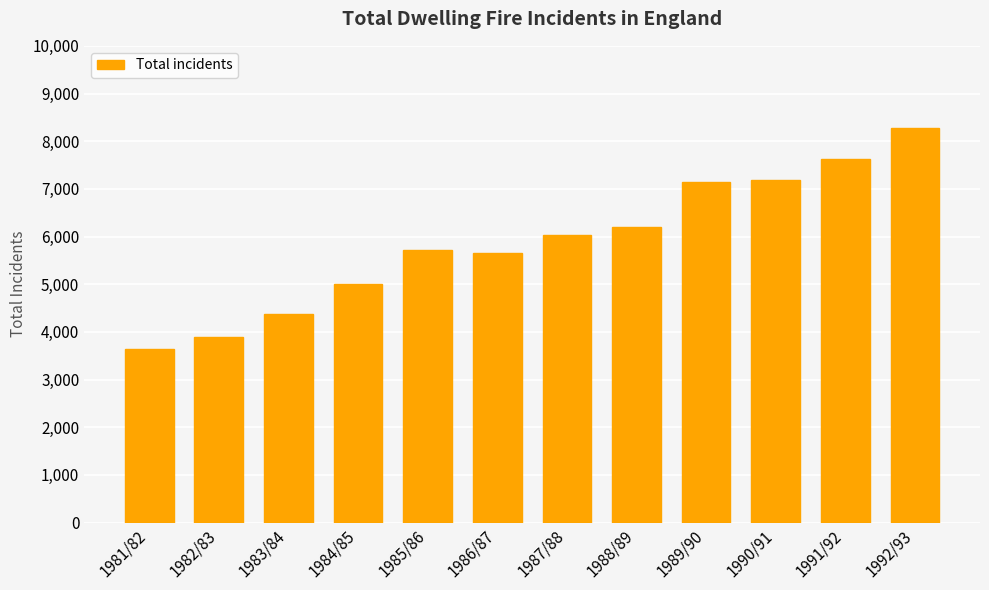

Which has a higher value, 1984/85 or 1989/90?

1989/90